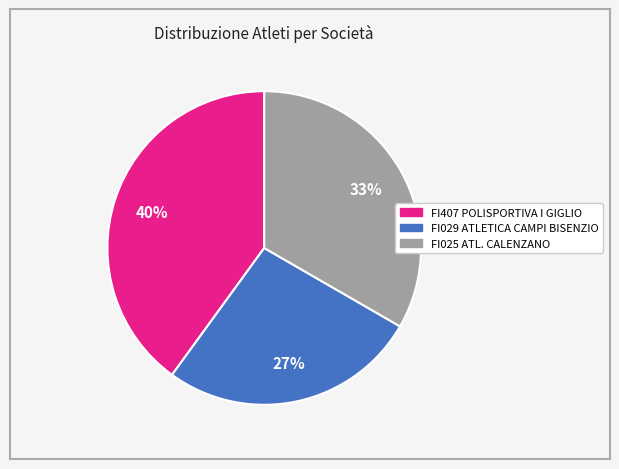

What percentage is the FI029 ATLETICA CAMPI BISENZIO slice, to the nearest percent?

27%